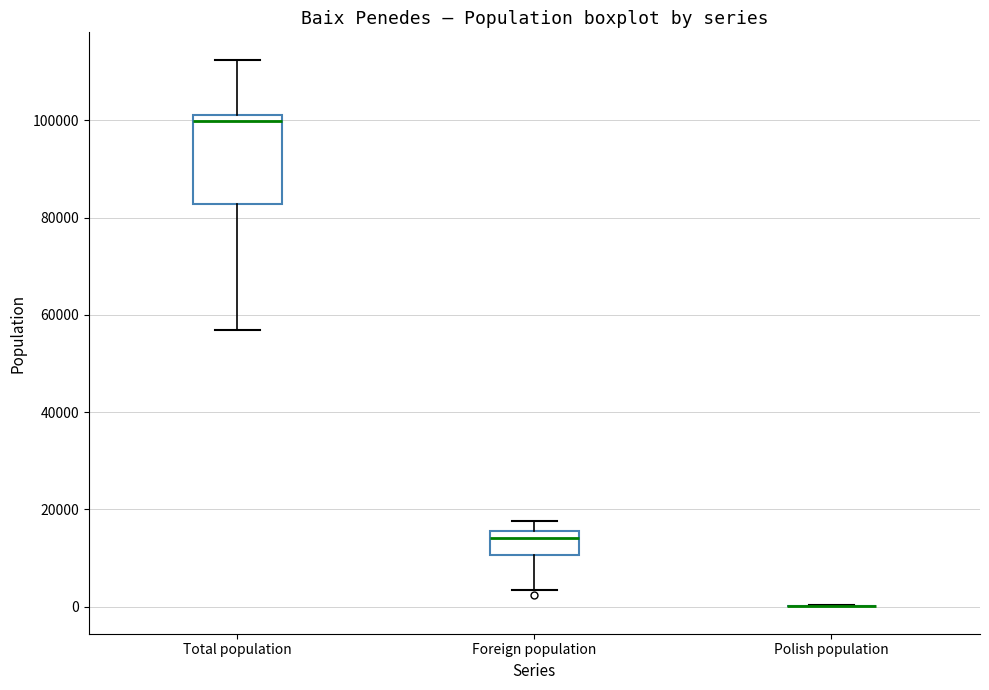

Reading left to right, transcribe this box plot: for each box, give where its median line is, the range the box spans, and where its two whiskers end, as read against the y-axis. The values are not printed on the chart, so give them approximately, as read against the axis.

Total population: median 100000, box 82000 to 102000, whiskers 56000 to 112000
Foreign population: median 14000, box 10000 to 16000, whiskers 4000 to 18000
Polish population: box collapsed to a line at 0, whiskers 0 to 0